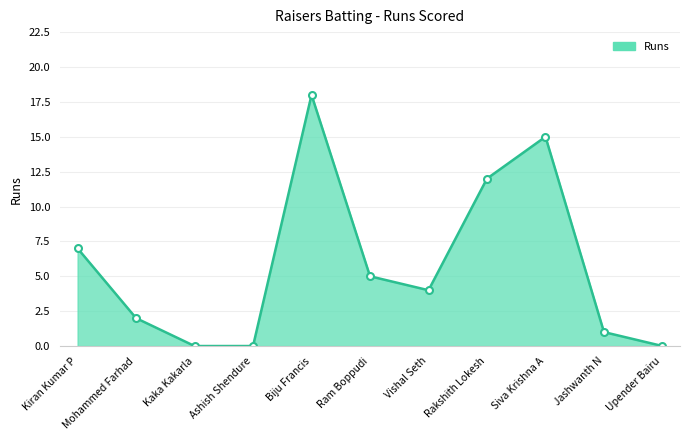

What is the difference between the maximum and second lowest values?

18